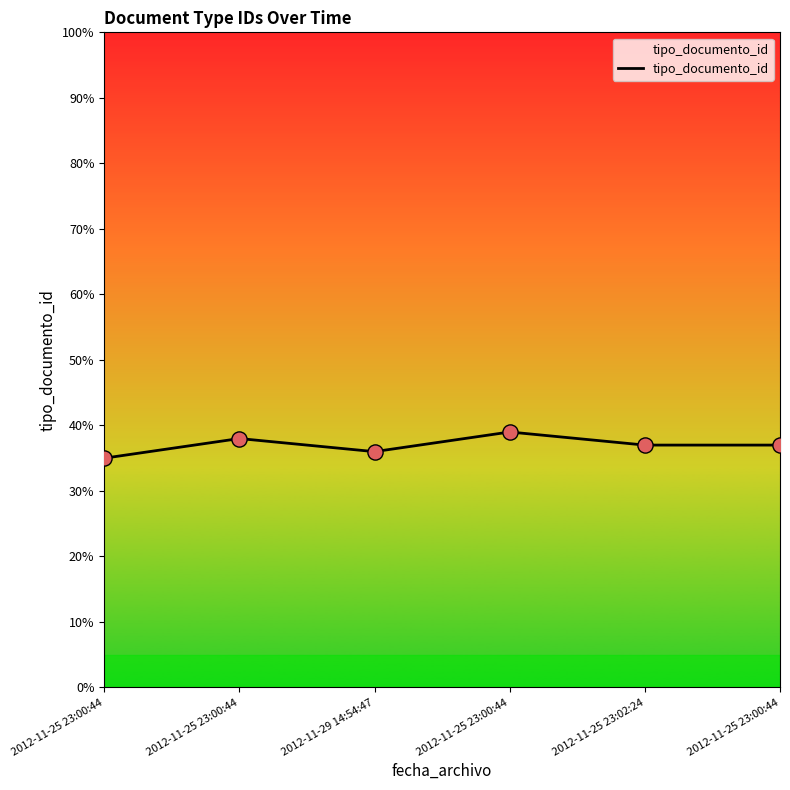

What is the change in value from 2012-11-25 23:00:44 to 2012-11-25 23:00:44?

-2